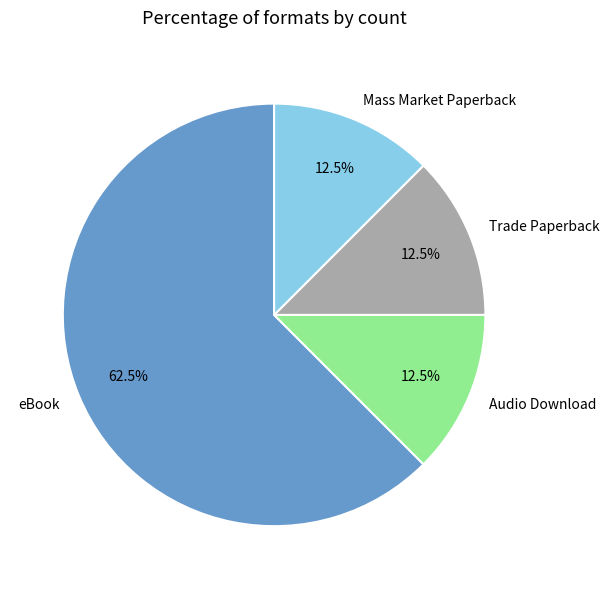

What is the total percentage of Mass Market Paperback and eBook?

75.0%